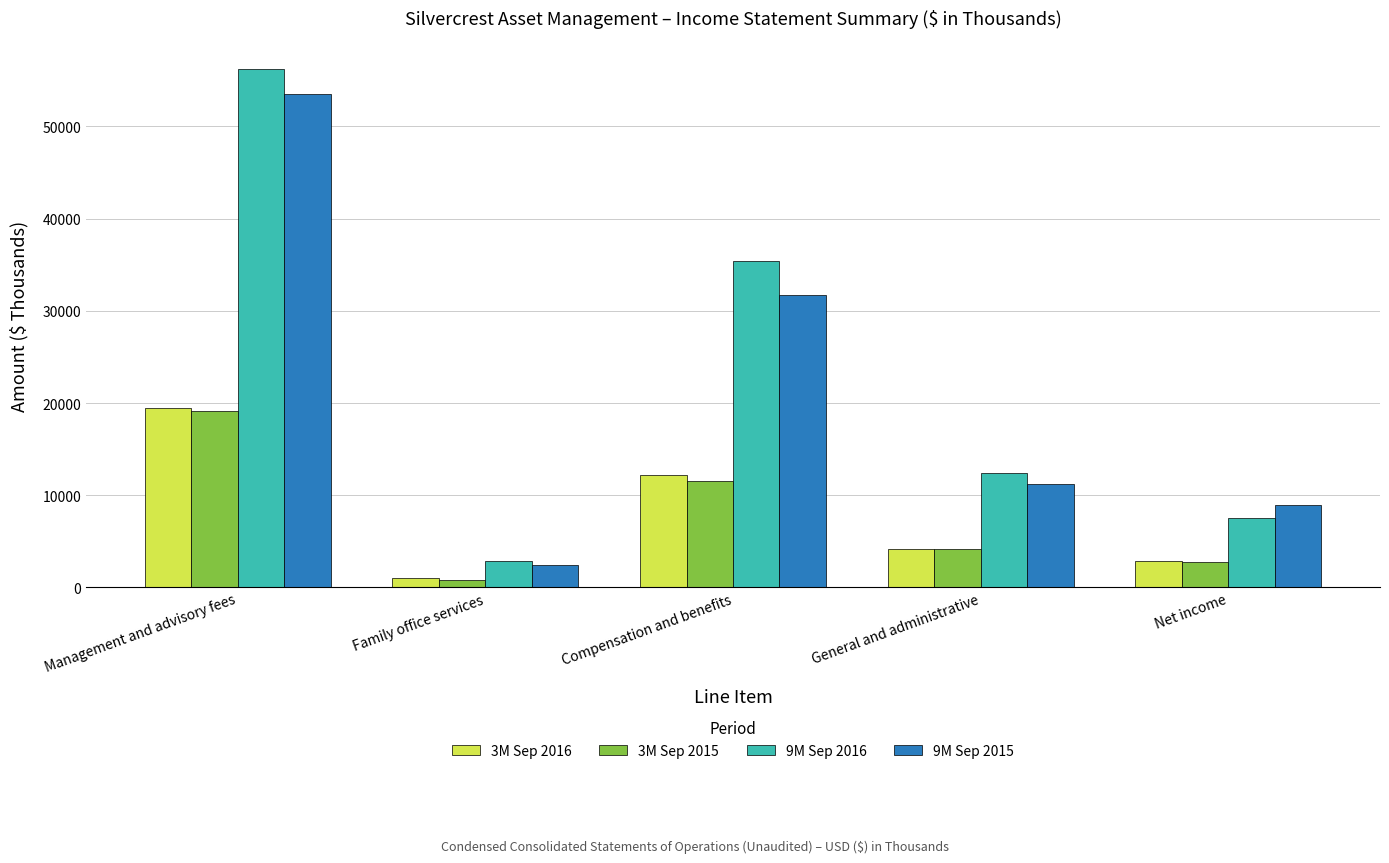

What position from the right is Net income?

1